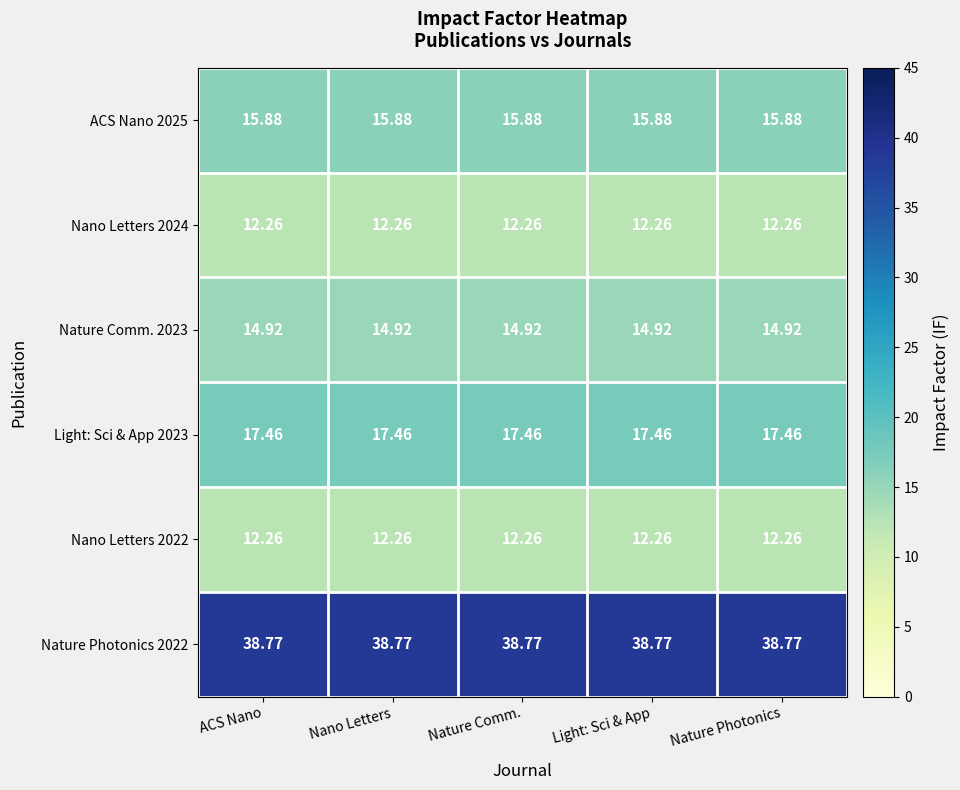

Is the value of Nano Letters 2022 at Nature Photonics greater than the value of ACS Nano 2025 at Nano Letters?

No